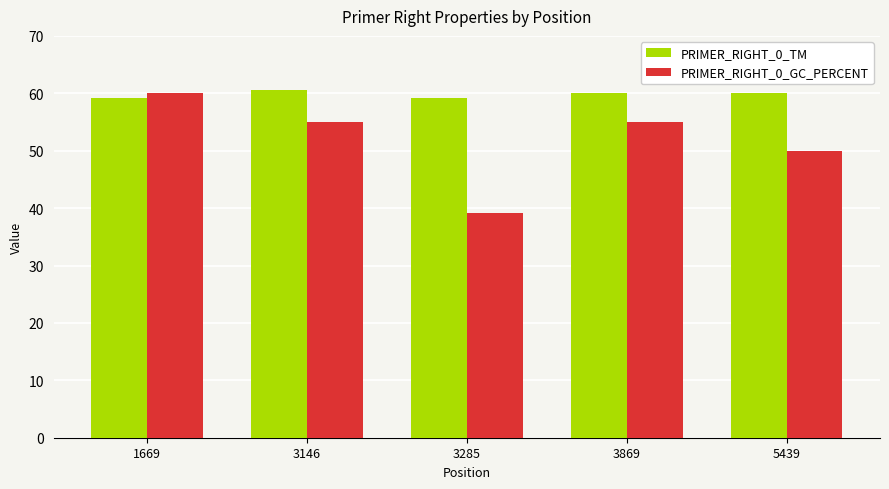

The value of PRIMER_RIGHT_0_TM at 3869 is 98.7. True or false?

False